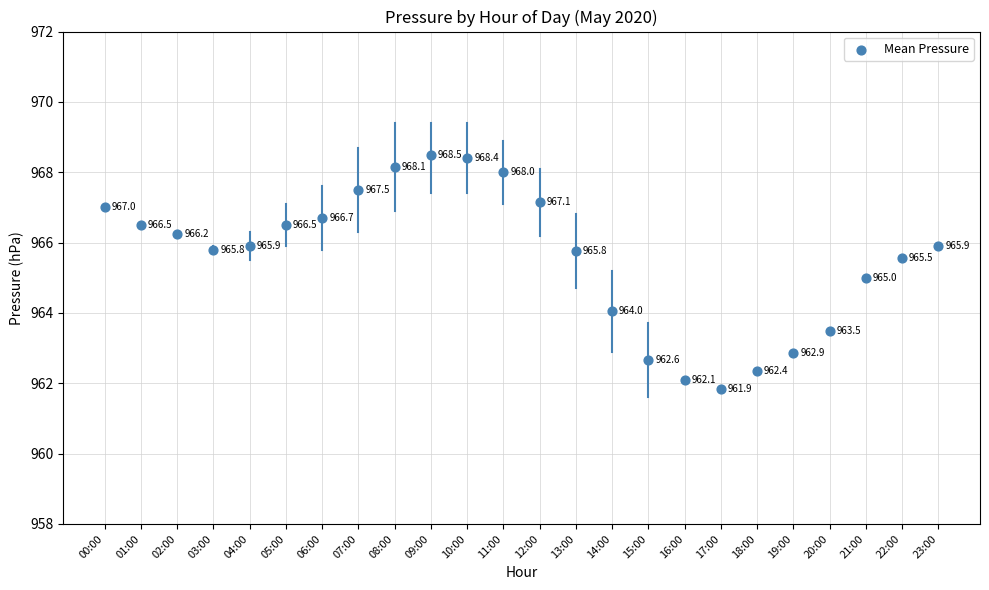

What Y value in the scatter plot is closest to 965?

965.0